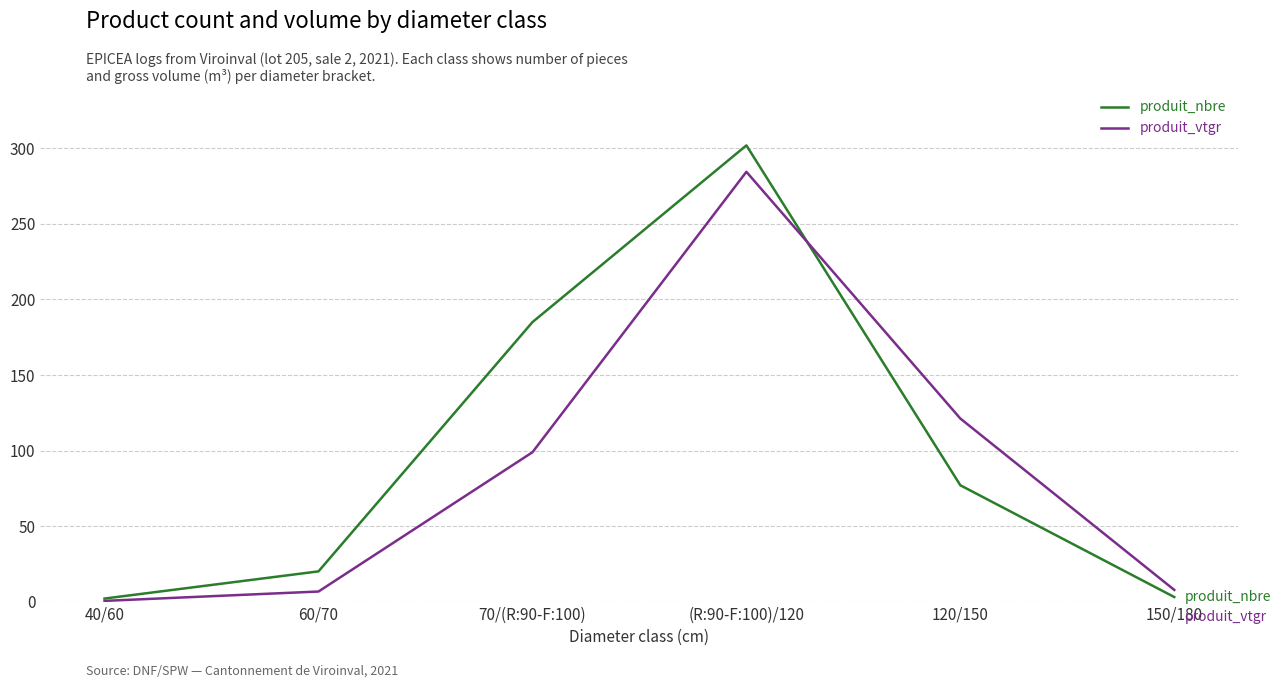

True or false: produit_nbre has more than 1 interior local peaks.

False